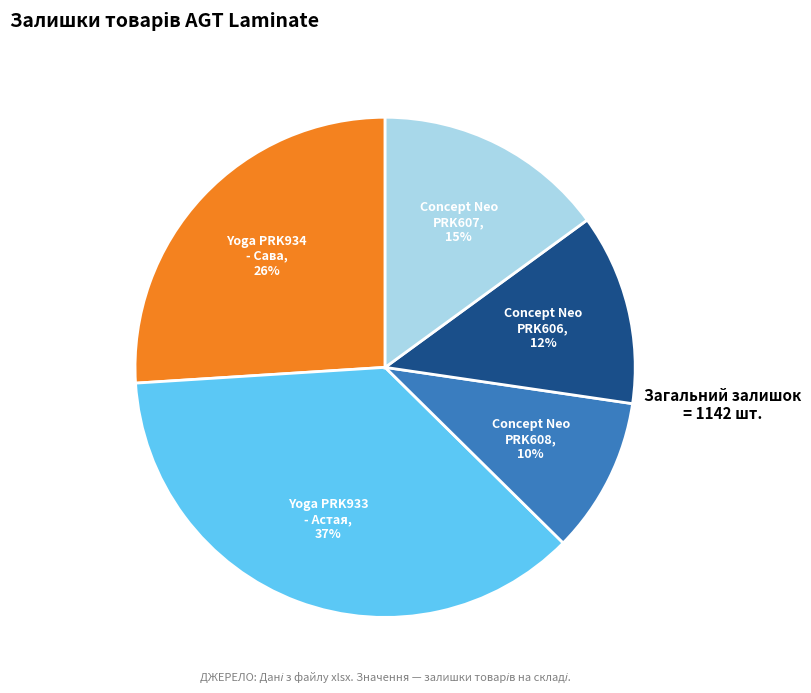

Do Concept Neo PRK608, 10% and Concept Neo PRK607, 15% together represent more than half of the pie?

No